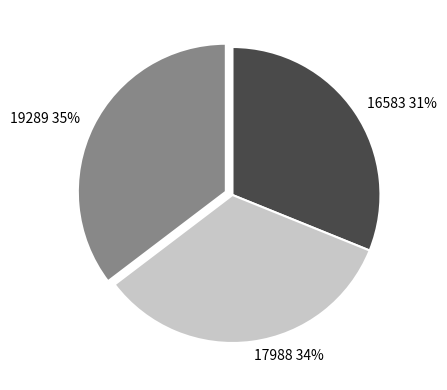

True or false: 17988 accounts for 34% of the total.

True